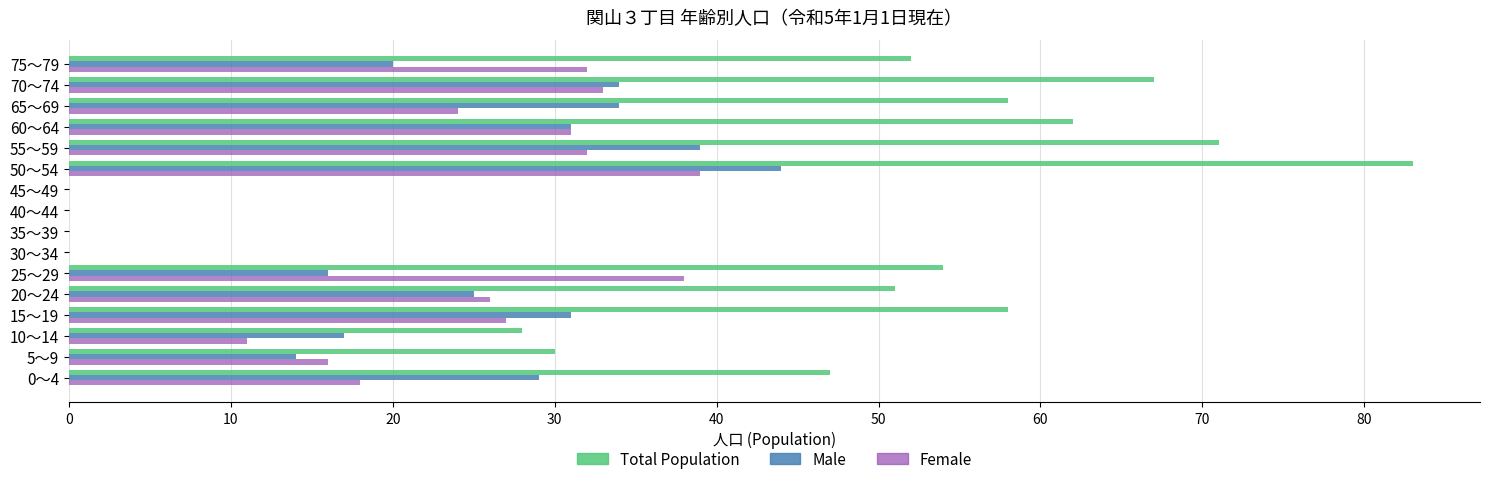

What is the sum of the Total Population values at 45～49 and 60～64?

62